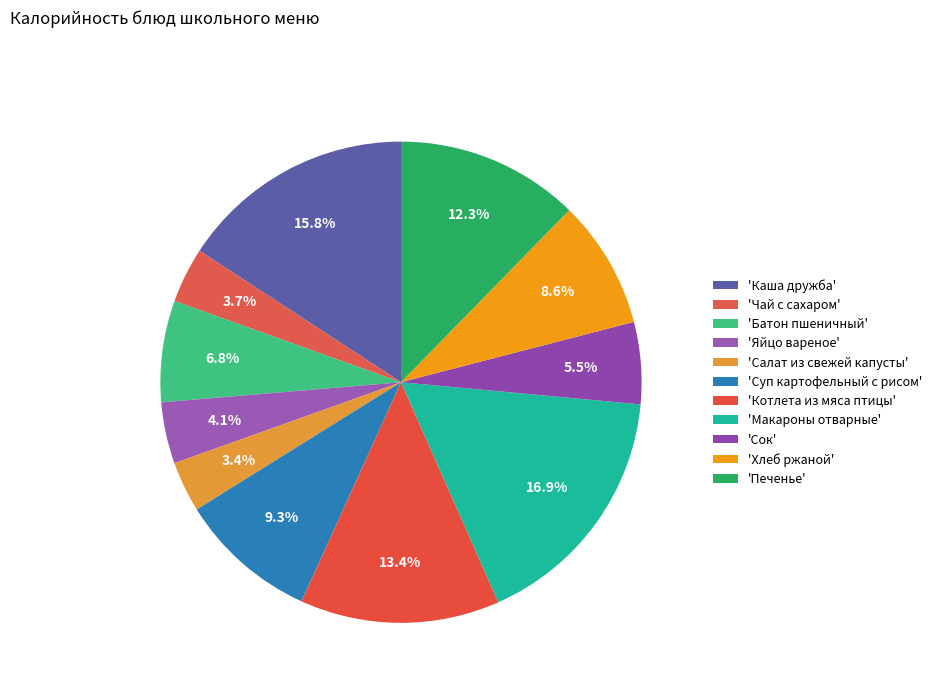

How many segments does this pie chart have?

11